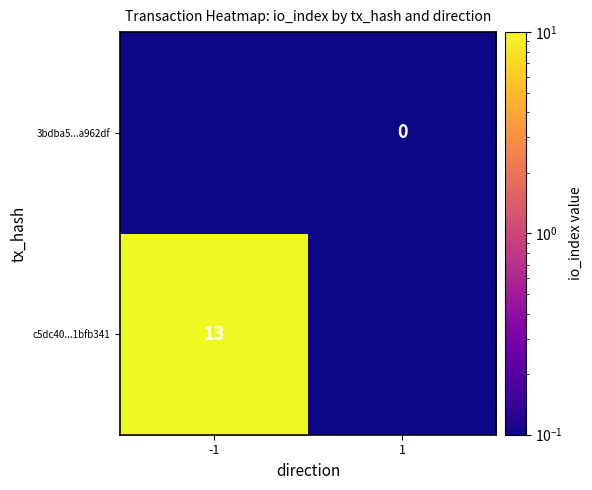

What is the greatest value displayed?

13.1